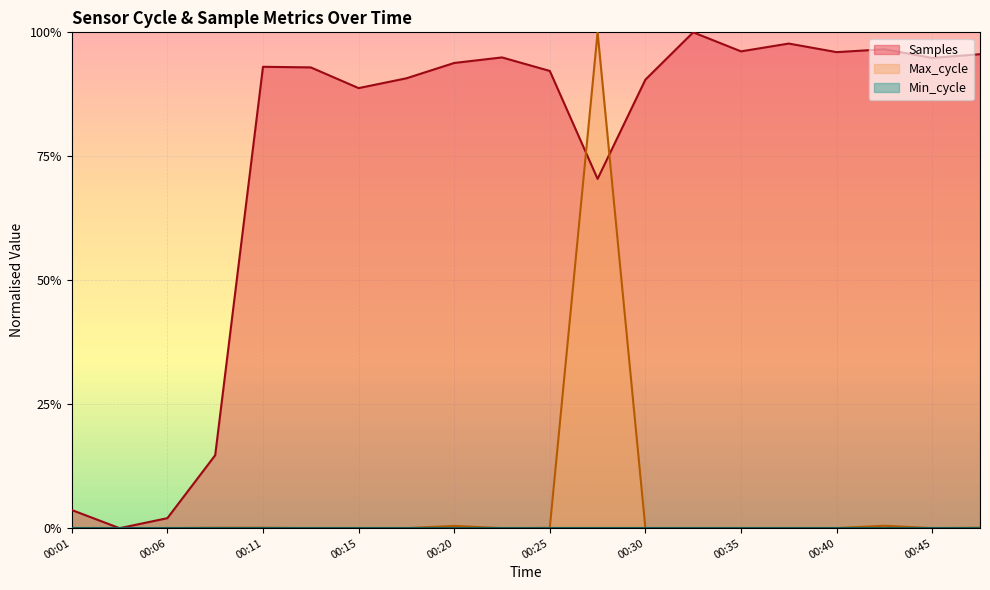

Where do Samples and Max_cycle first cross each other?

00:01 and 00:03